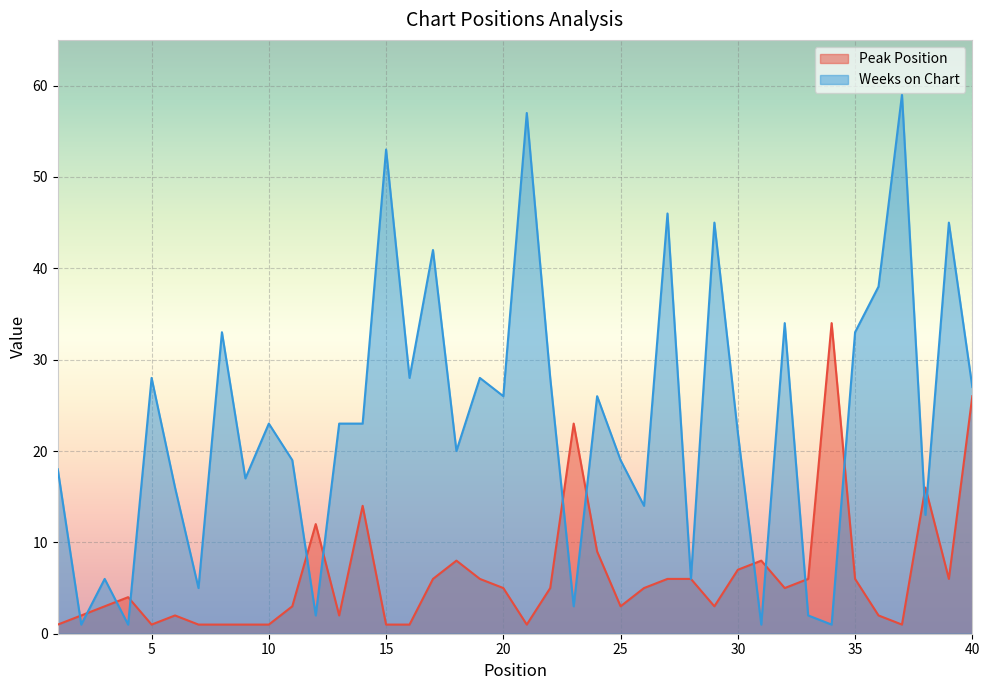

Rank the series at 14 from highest to lowest value.

Weeks on Chart, Peak Position